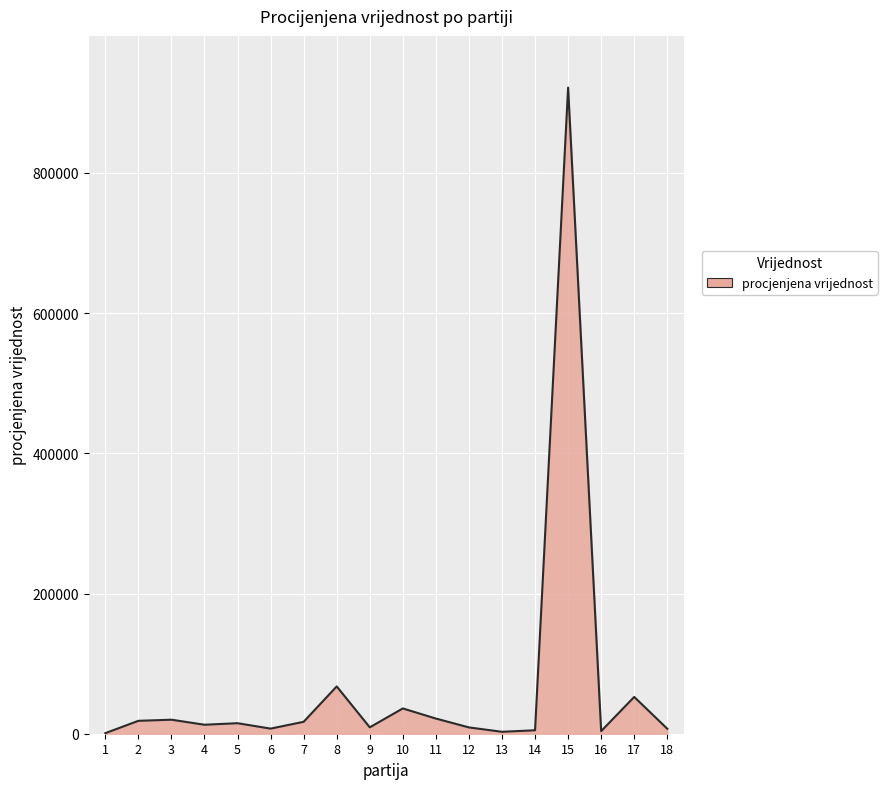

What is the difference between the maximum and minimum values?

921063.5